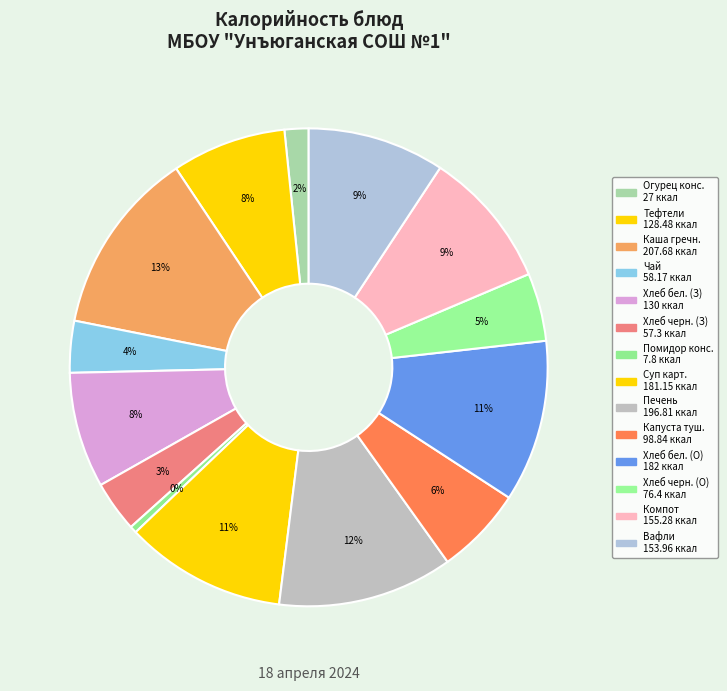

Count the number of slices in the pie.

14